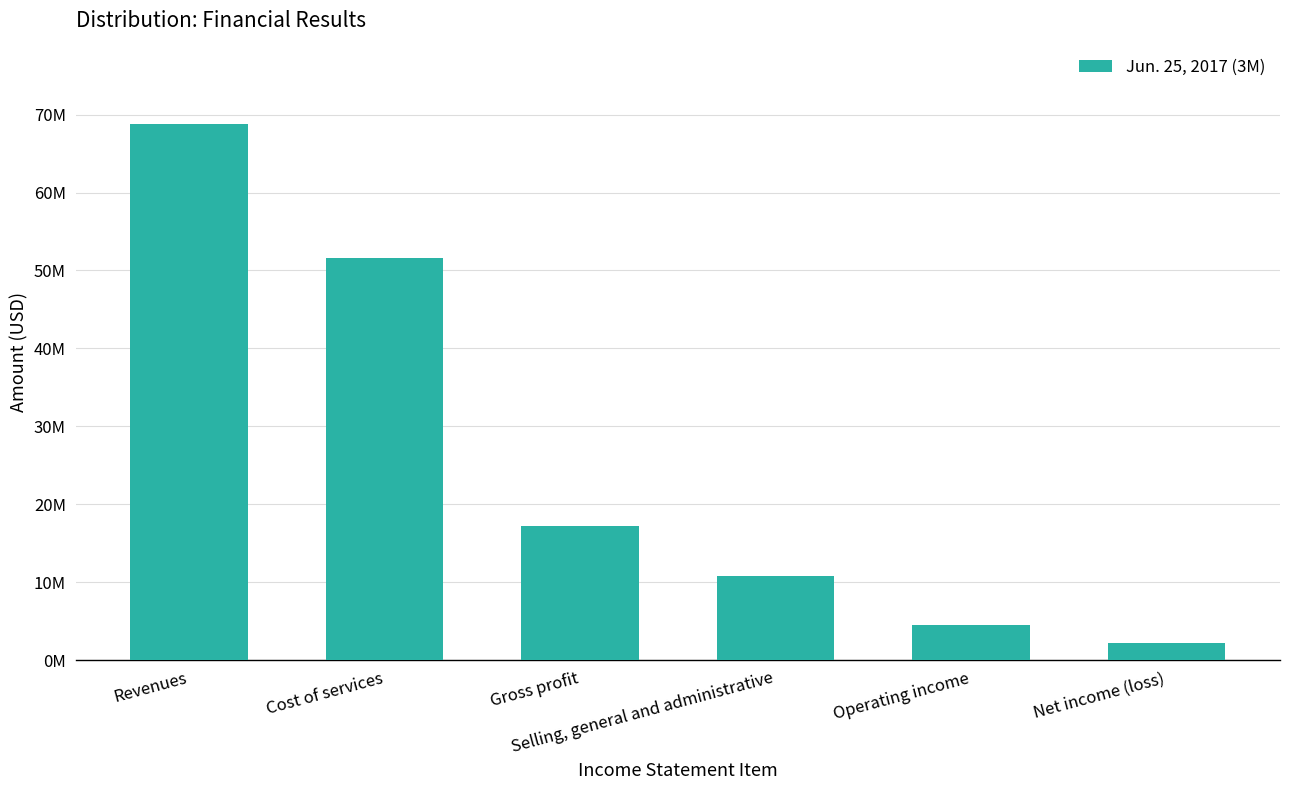

Does the chart contain any negative values?

No